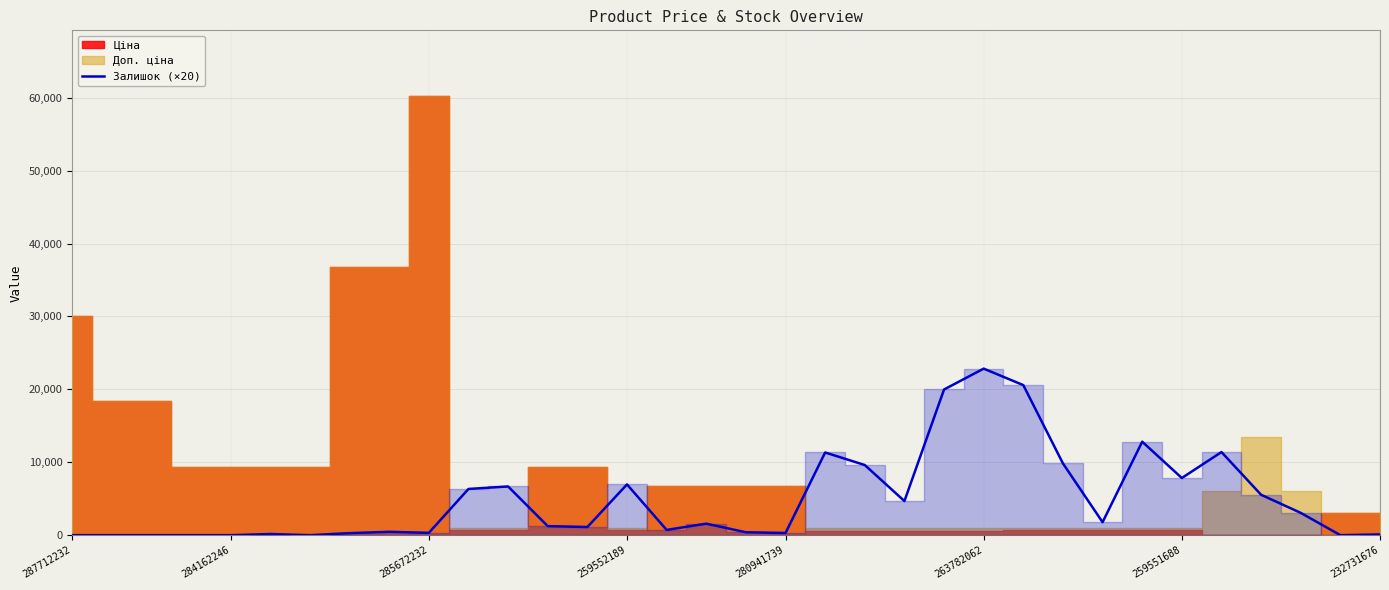

How many data points are above 1580?

16